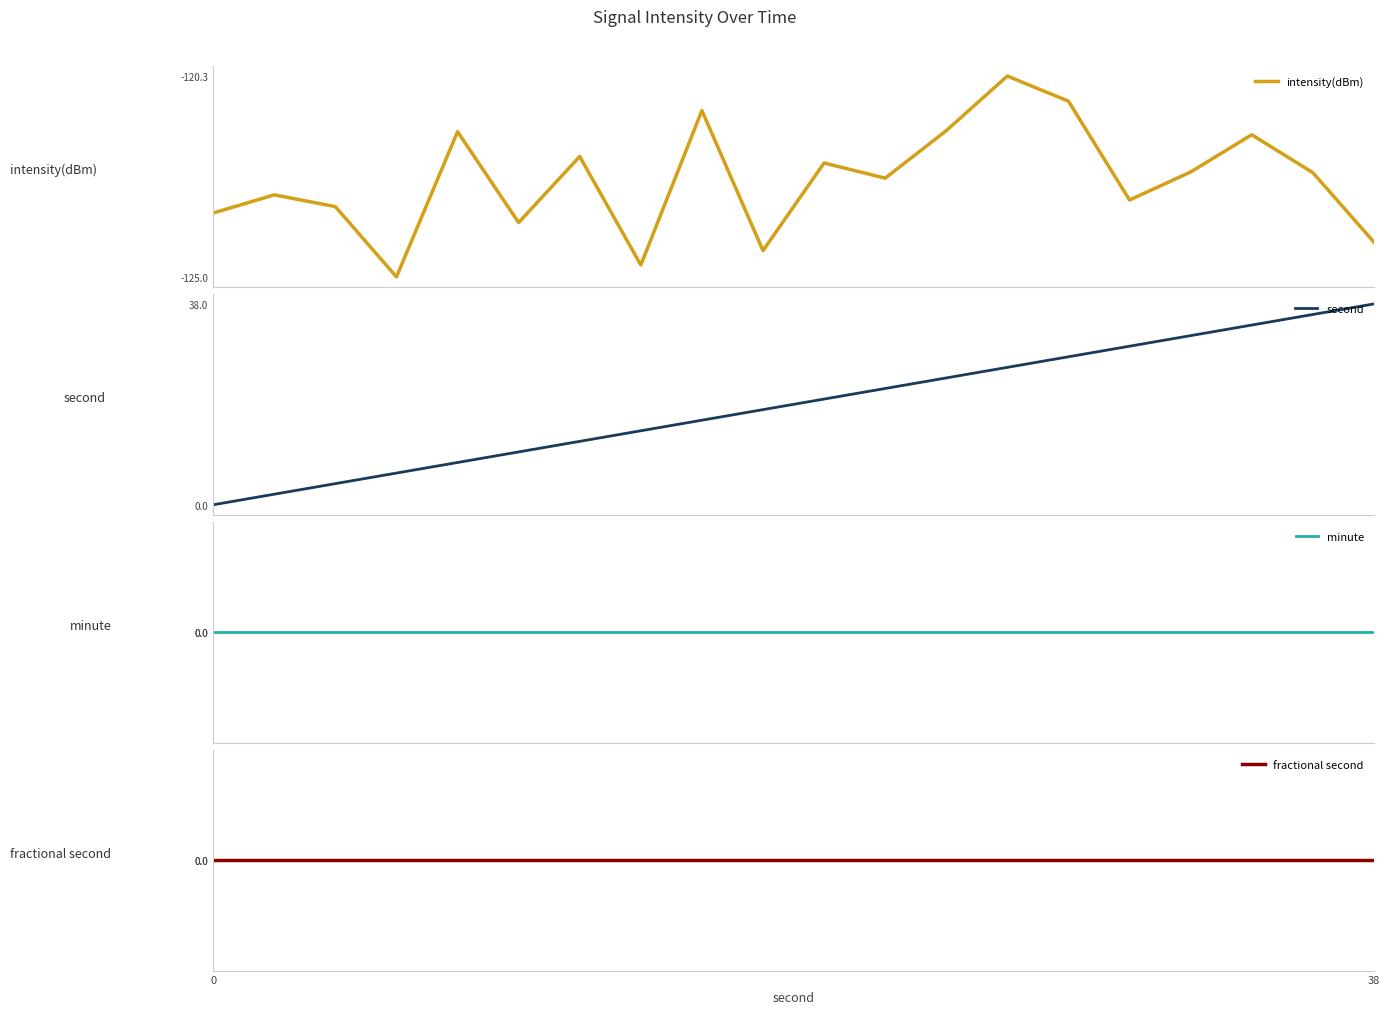

What is the maximum value shown in the chart?

38.0